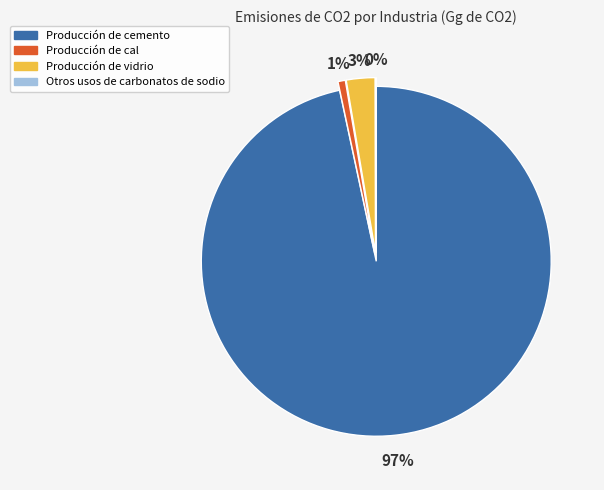

Is it true that Producción de cemento is 97% of the pie?

True